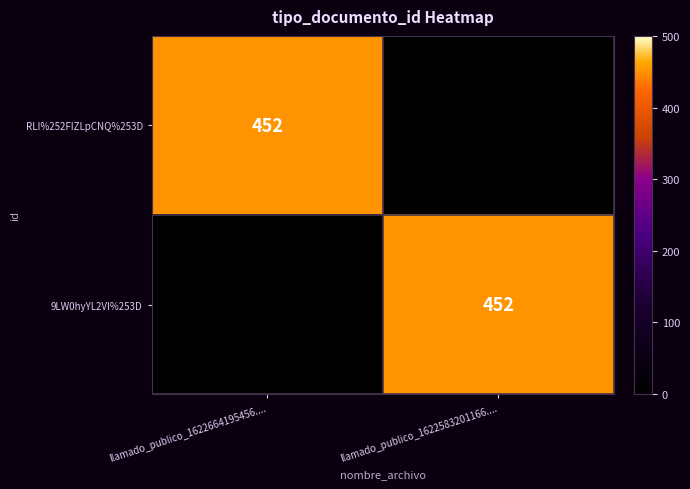

The value of 9LW0hyYL2VI%253D at llamado_publico_1622583201166.... is 651. True or false?

False